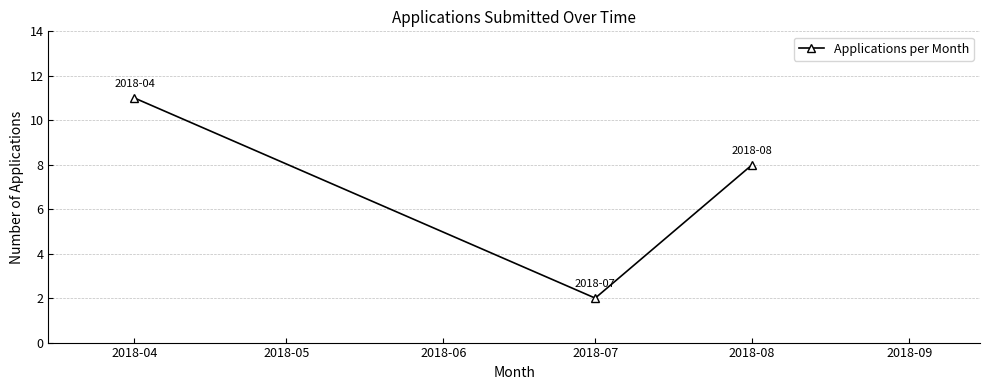

What is the approximate value at 2018-04?

11